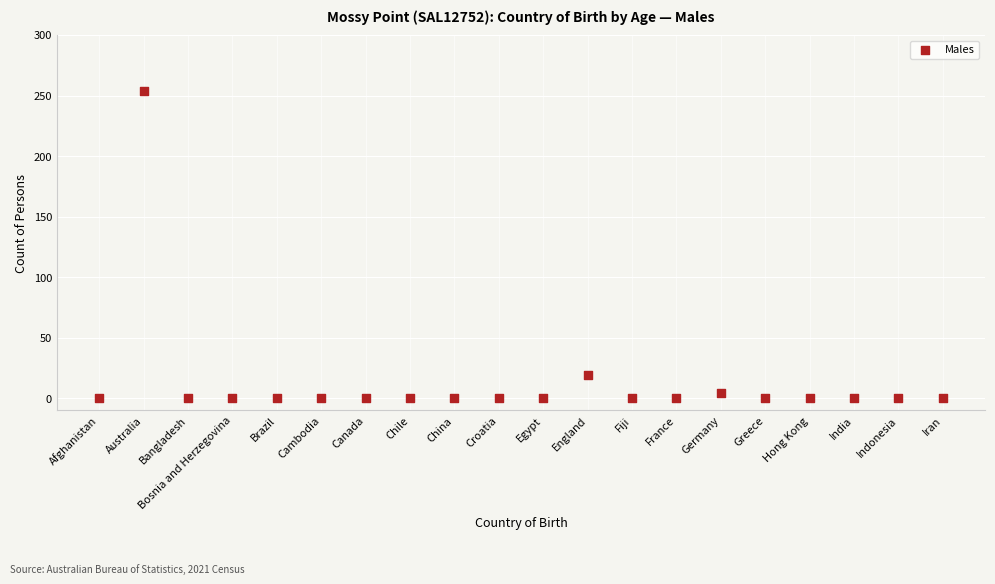

What Y value in the scatter plot is closest to 127?

19